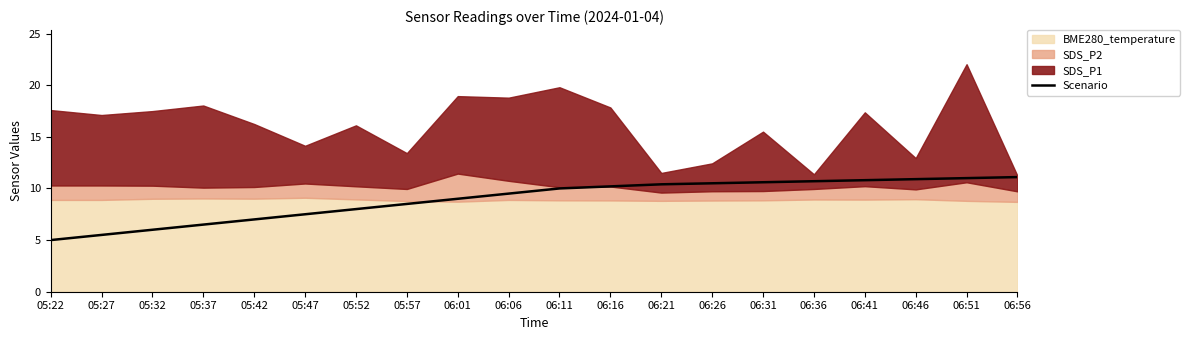

Between 06:51 and 05:27, which is larger?

06:51